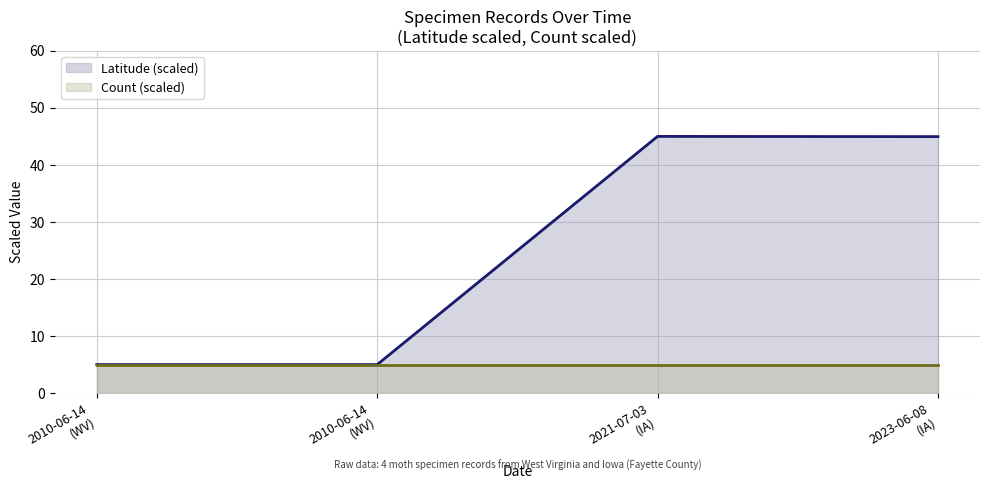

What is the difference between the second highest and second lowest values?

40.0